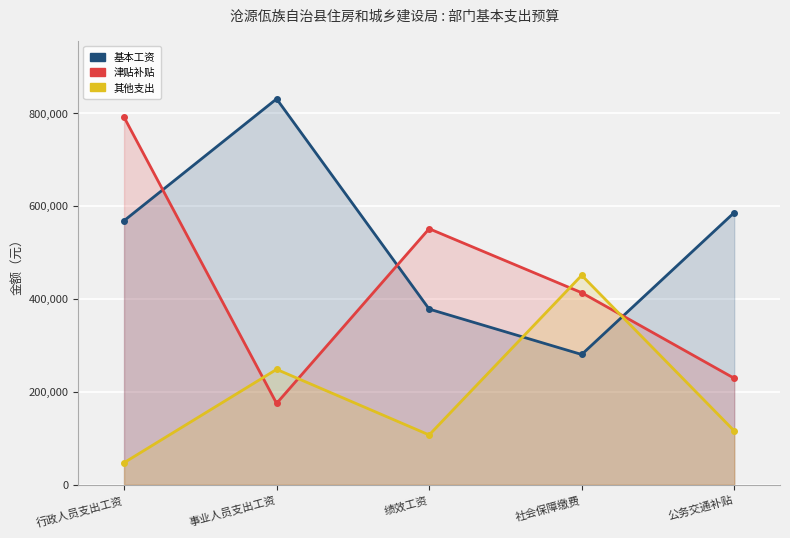

How many categories are shown in the chart?

5